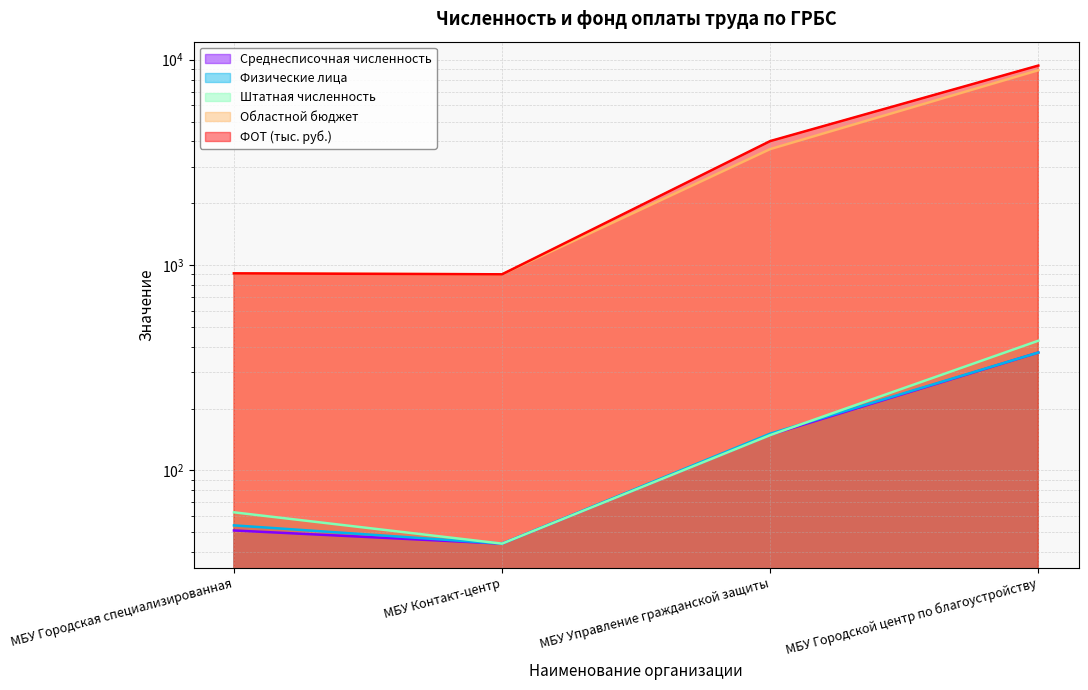

What is the value of the Физические лица point at the 2nd from the left?

44.0